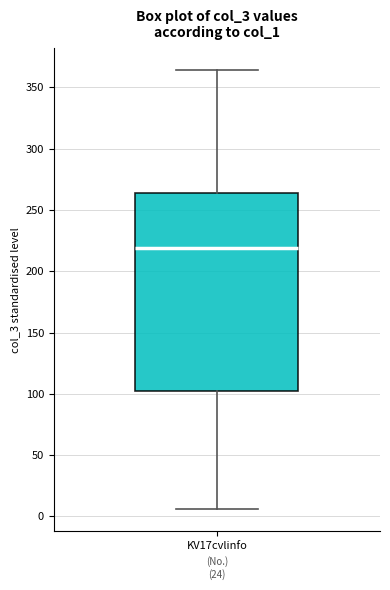

Read this box plot against the y-axis: the position of the median line, the range covered by the box, and the ends of both whiskers. The values are not printed on the chart, so give them approximately, as read against the axis.

median 220, box 100 to 265, whiskers 5 to 365